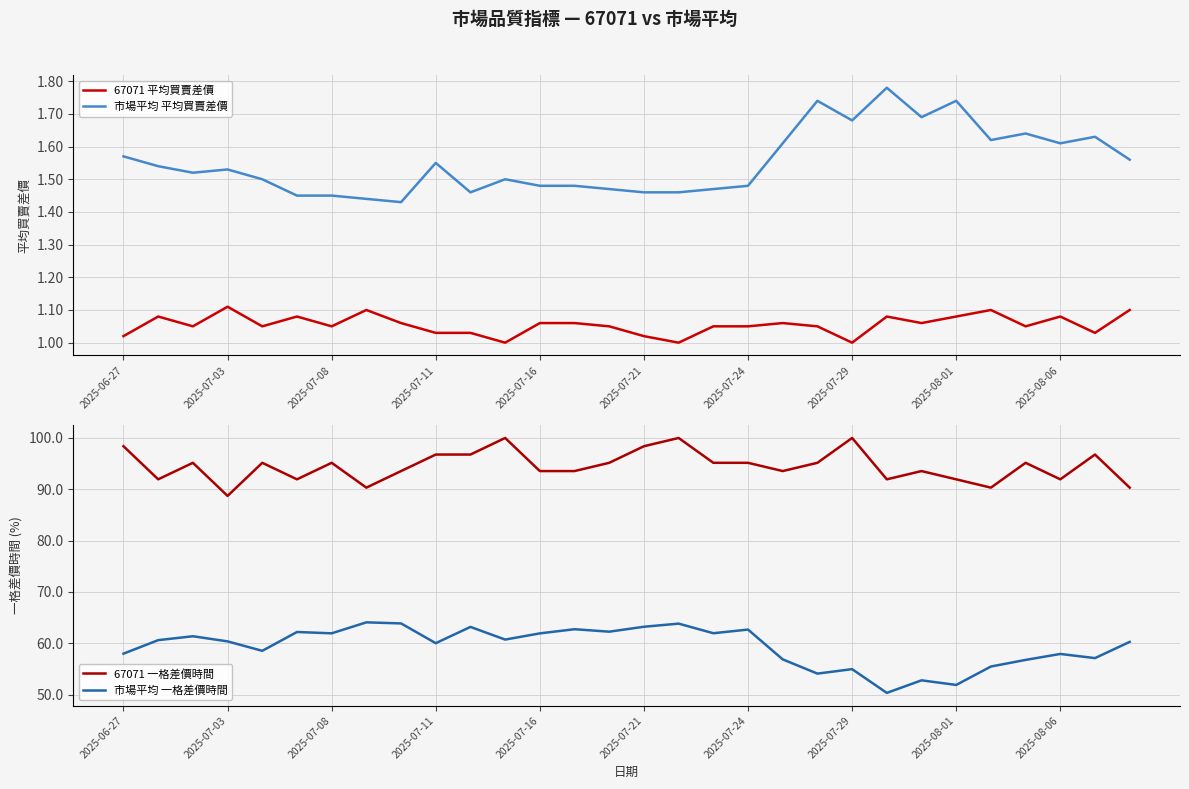

What is the value of the 市場平均 平均買賣差價 point at the 8th from the left?

1.4